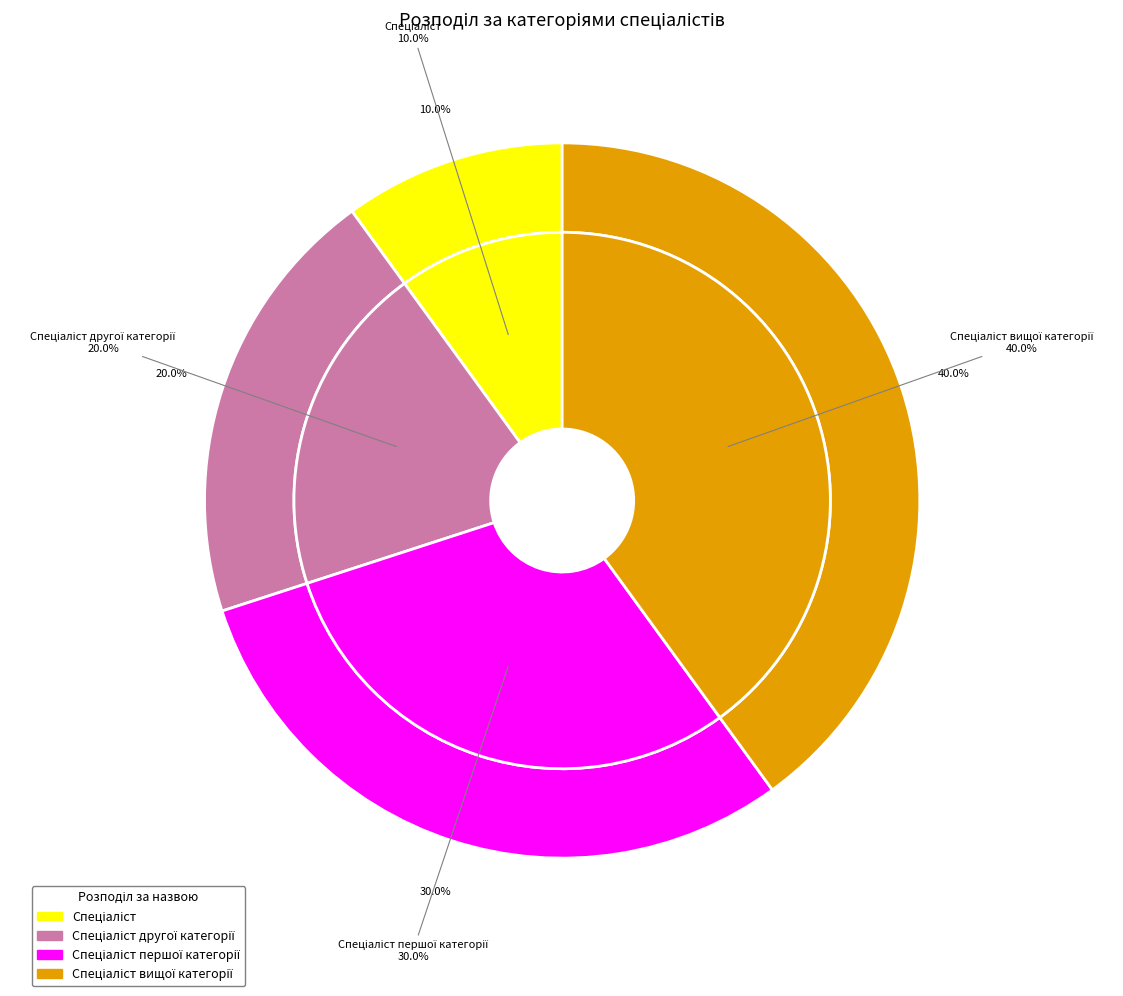

To the nearest percent, what is the average slice percentage?

25%